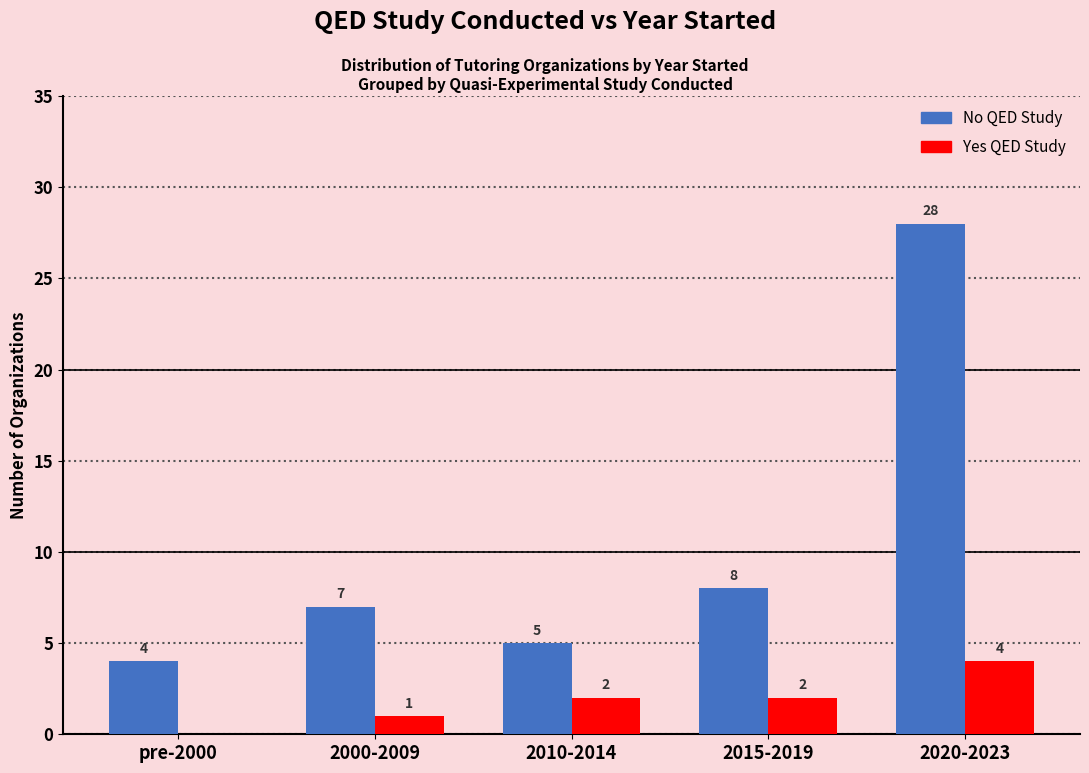

What is the sum of the Yes QED Study values at 2015-2019 and 2000-2009?

3